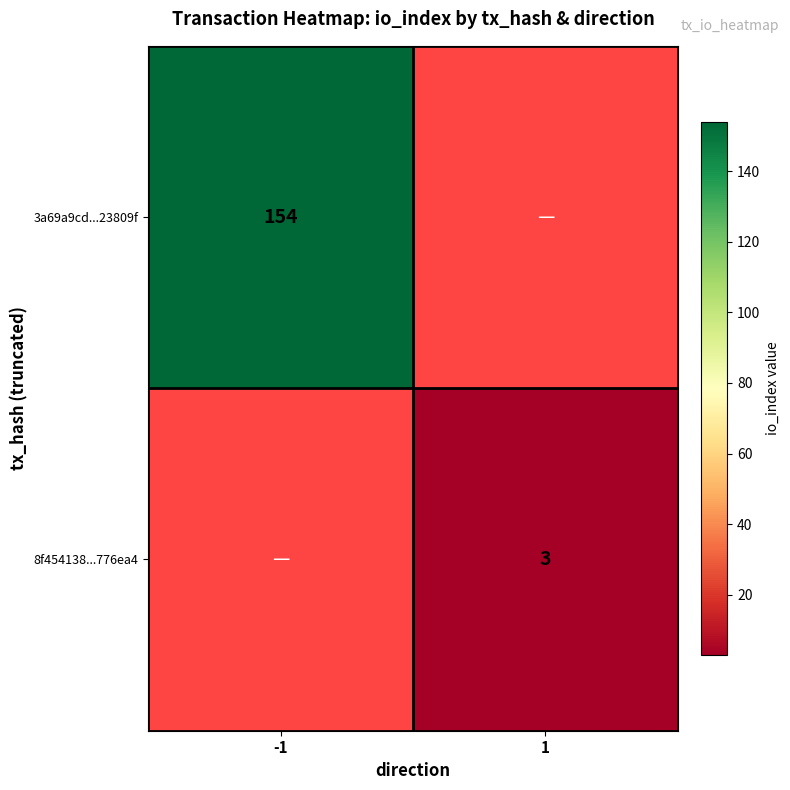

How many distinct data groups are displayed?

2